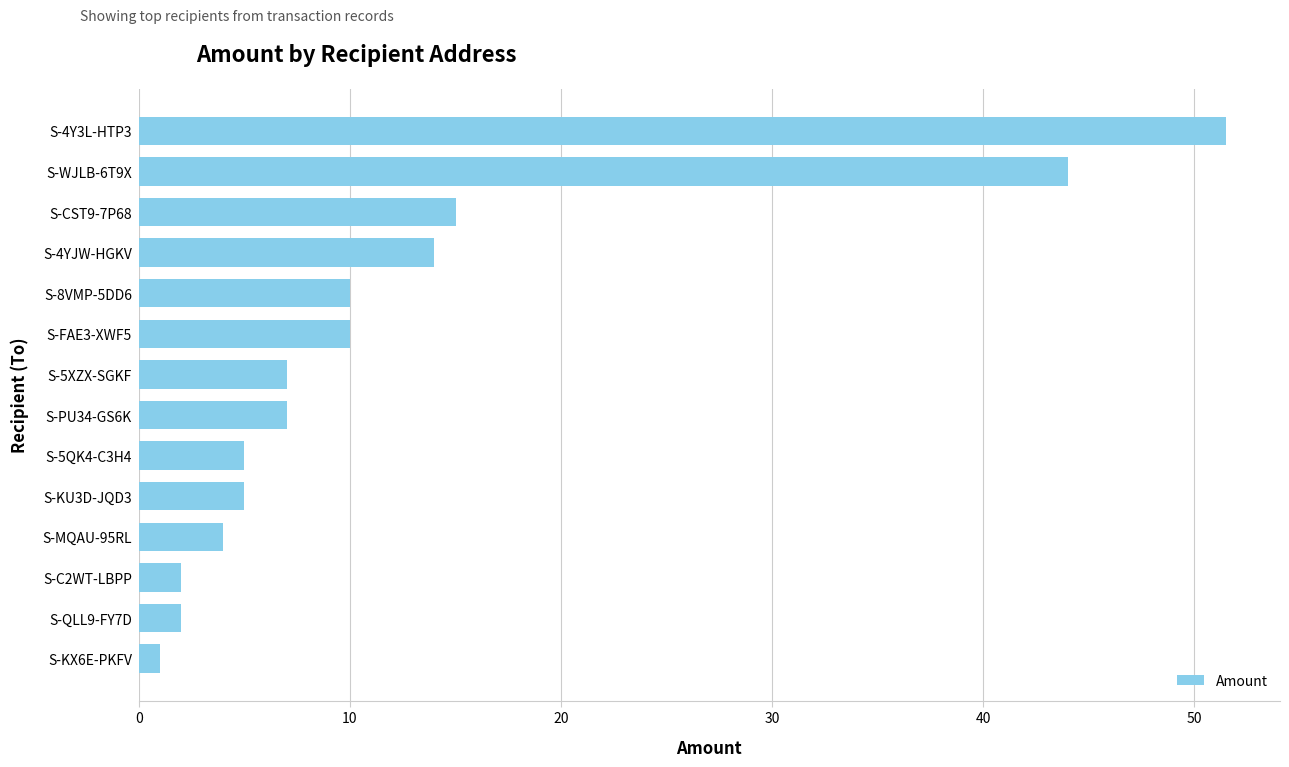

True or false: the data shows 6.4 at S-MQAU-95RL.

False